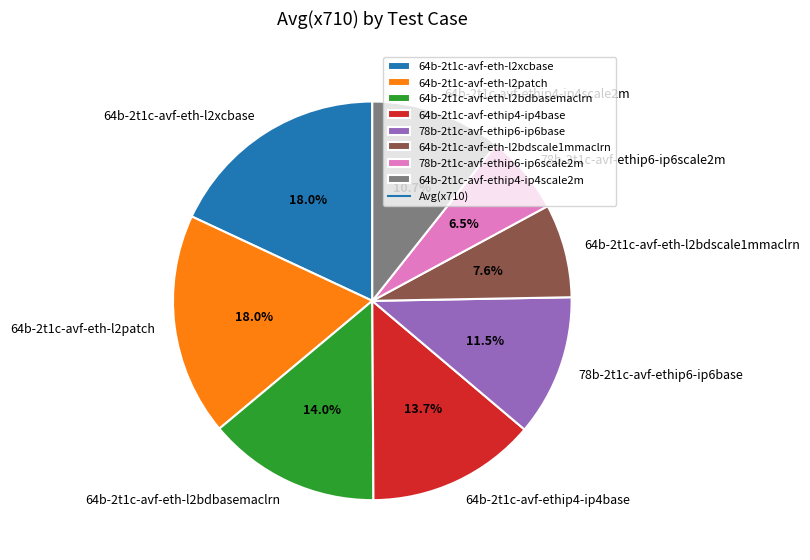

To the nearest percent, what is the combined percentage of 78b-2t1c-avf-ethip6-ip6base and 78b-2t1c-avf-ethip6-ip6scale2m?

18%